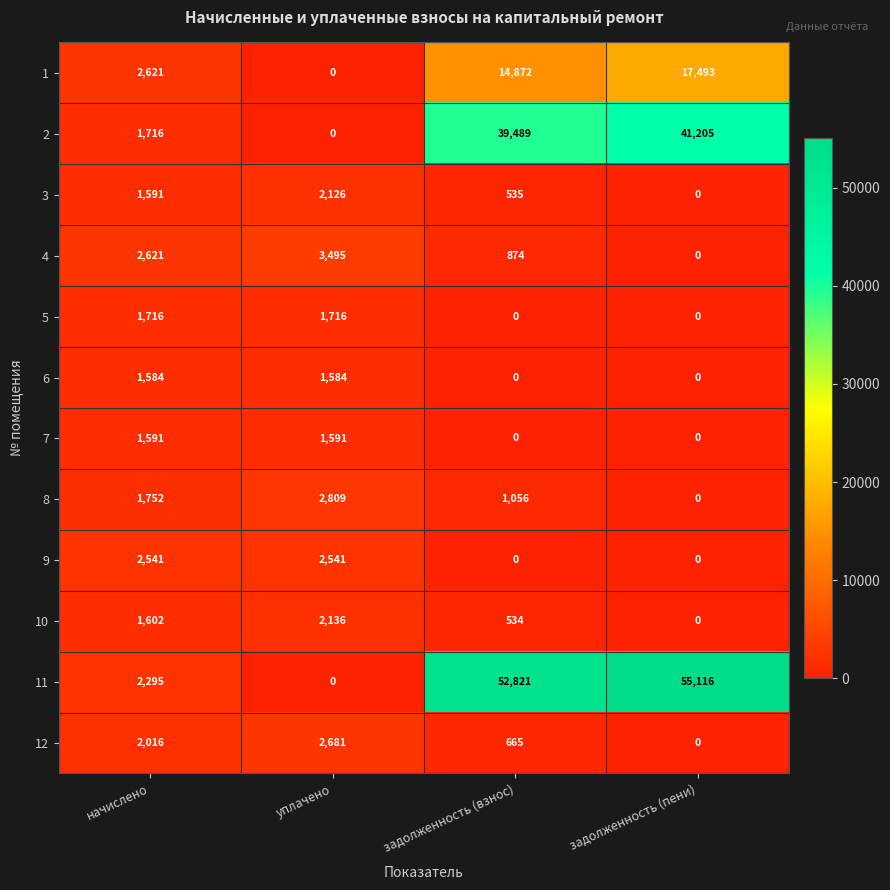

What is the difference between the highest and lowest values at задолженность (пени)?

55116